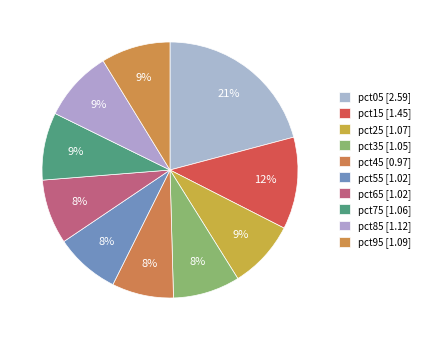

How many slices are in this pie chart?

10